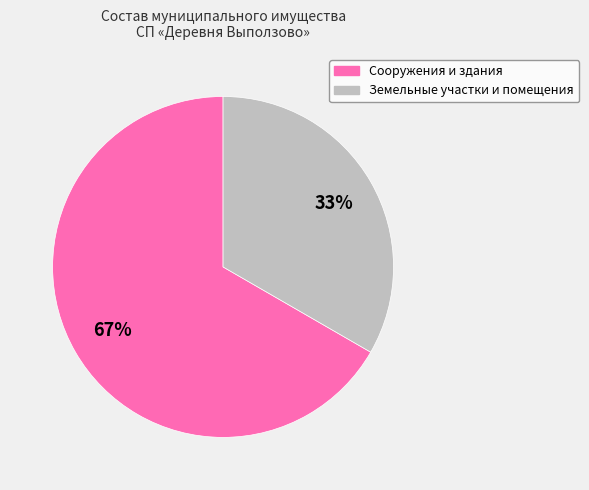

To the nearest percent, what is the average slice percentage?

50%